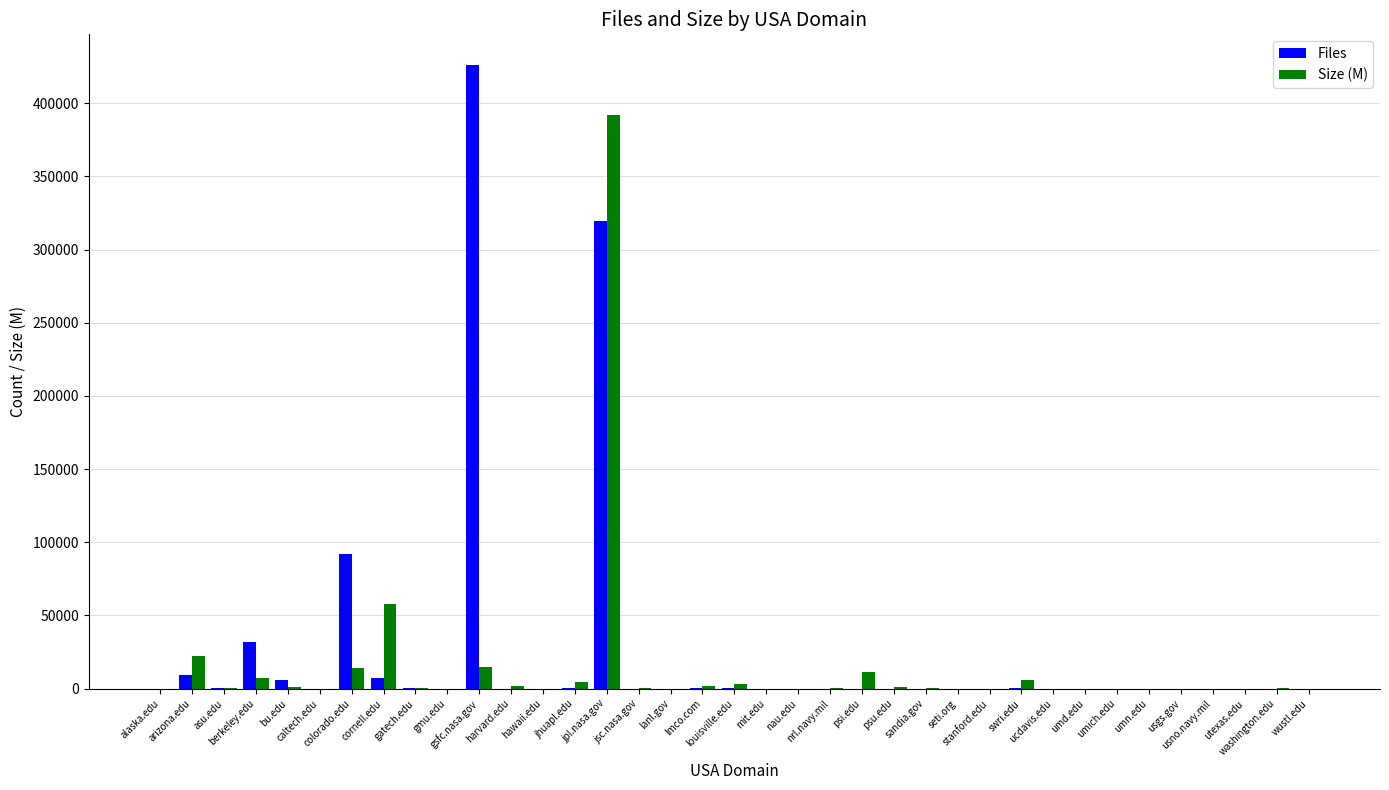

What is the sum of all Files values?

894732.0